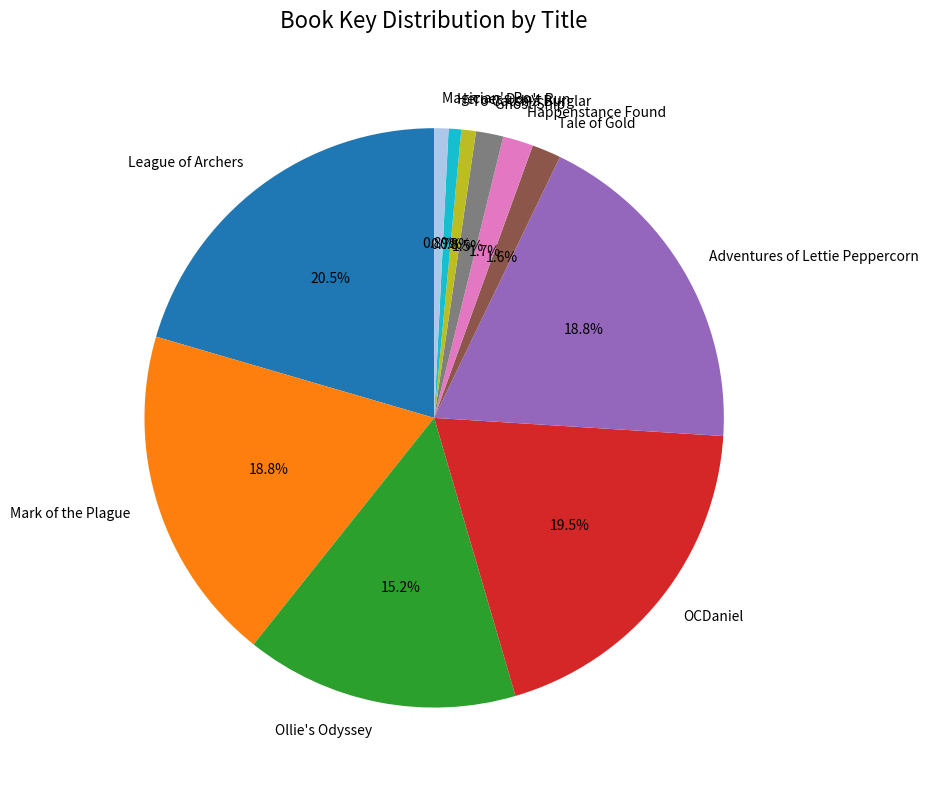

Do Happenstance Found and League of Archers together represent more than half of the pie?

No